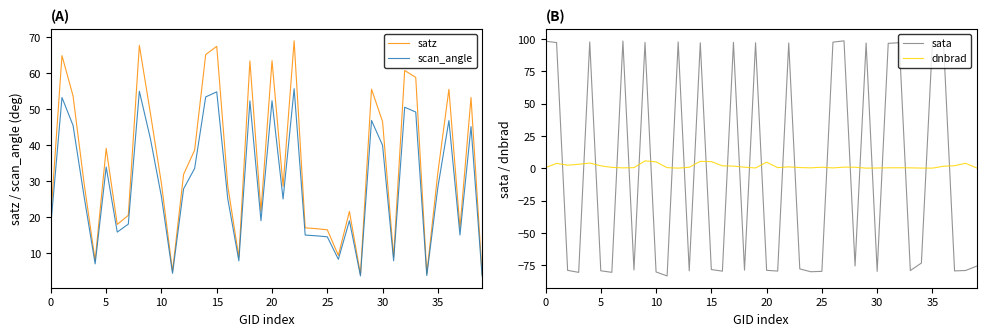

What is the lowest value of the scan_angle series?

3.7